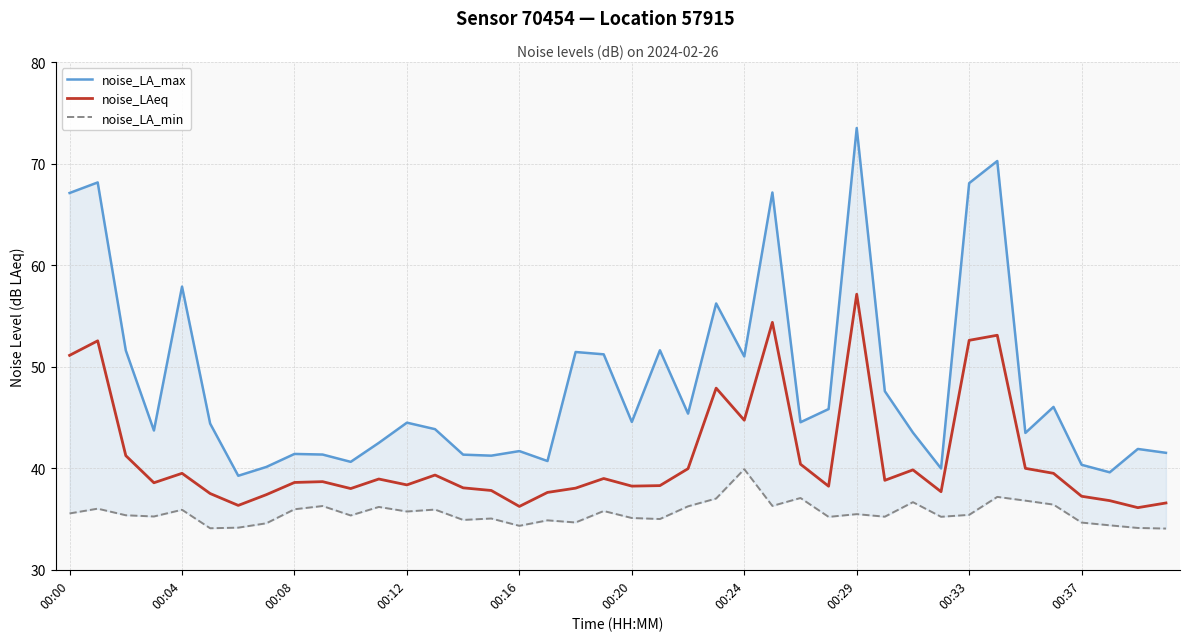

Is it true that noise_LAeq equals 9.1 at 00:20?

False